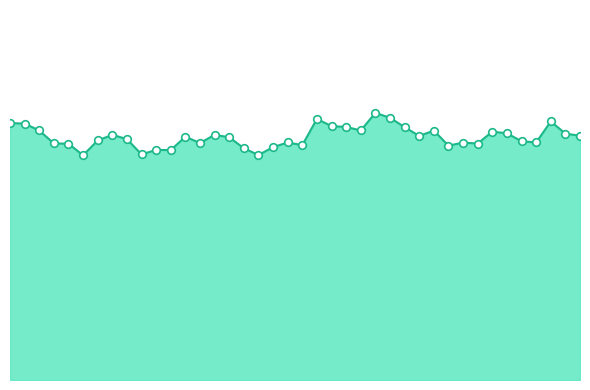

Does the chart have visible grid lines?

No